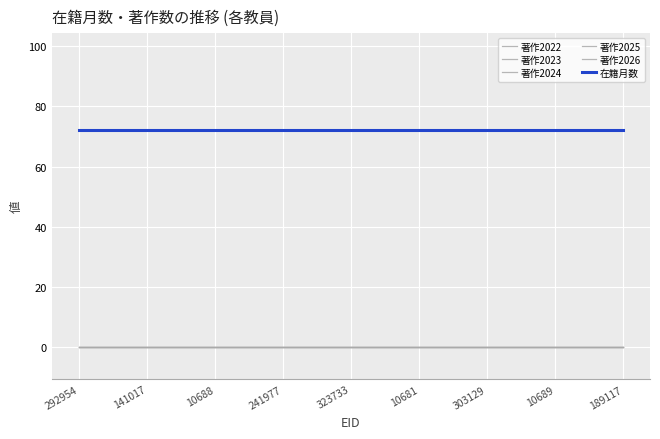

Rank the series at 141017 from highest to lowest value.

在籍月数, 著作2022, 著作2023, 著作2024, 著作2025, 著作2026